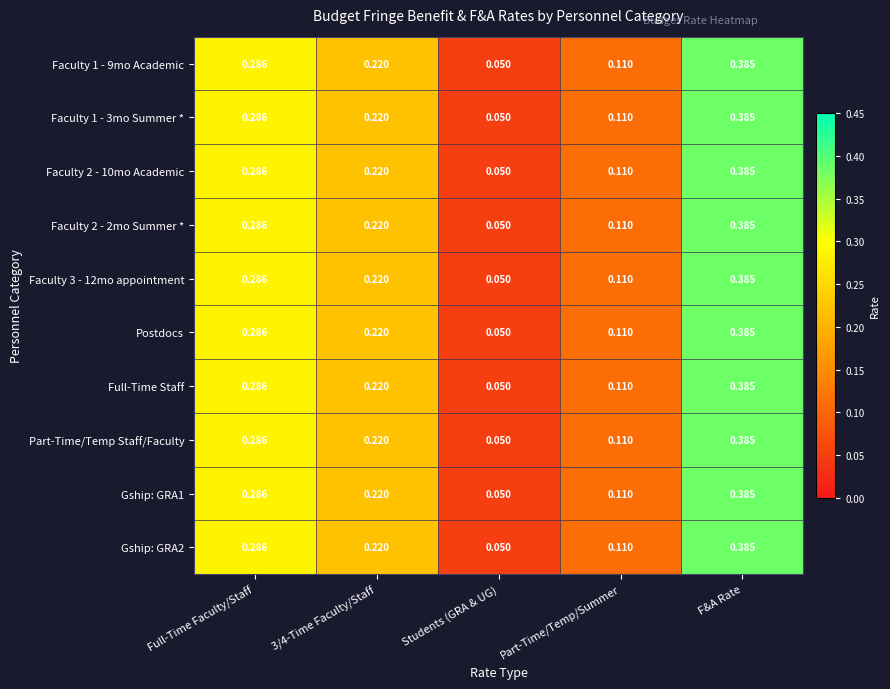

At which category does the chart reach its peak across all series?

F&A Rate